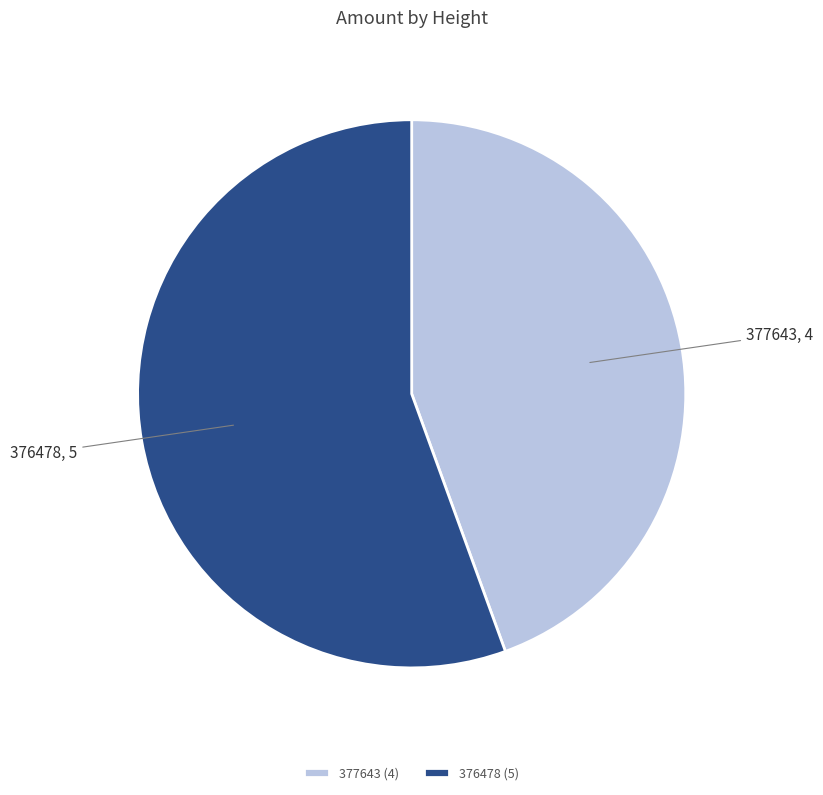

The 376478 slice represents 56% of the pie. True or false?

True